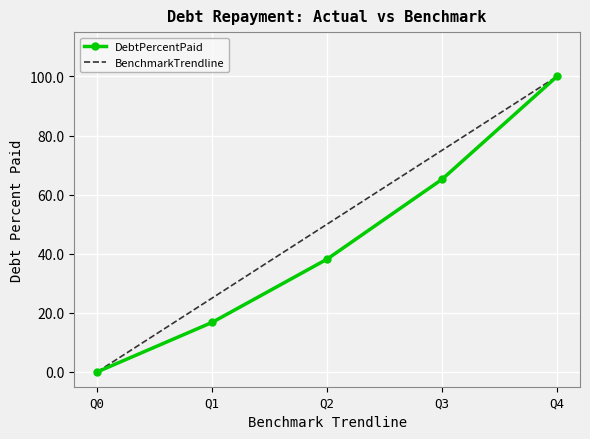

What is the average value of the DebtPercentPaid series?

44.0